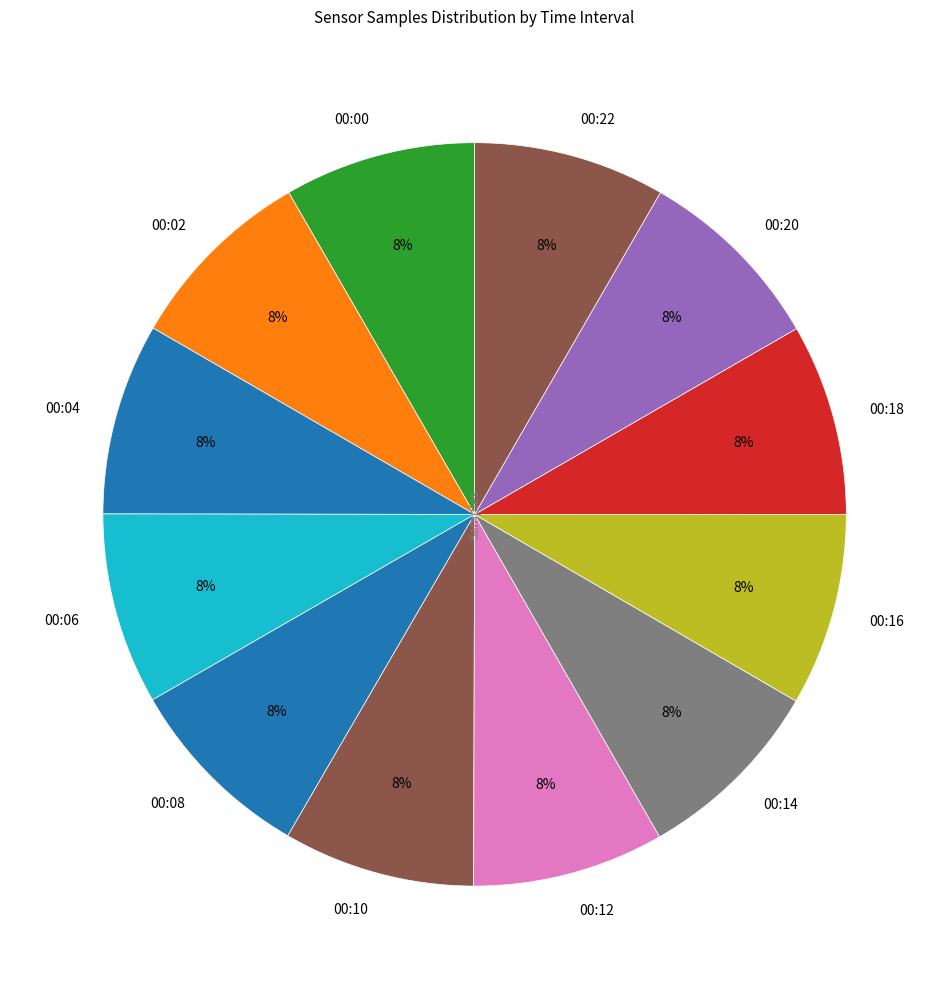

Approximately how many times larger is the value at 00:00 compared to 00:22?

1.0